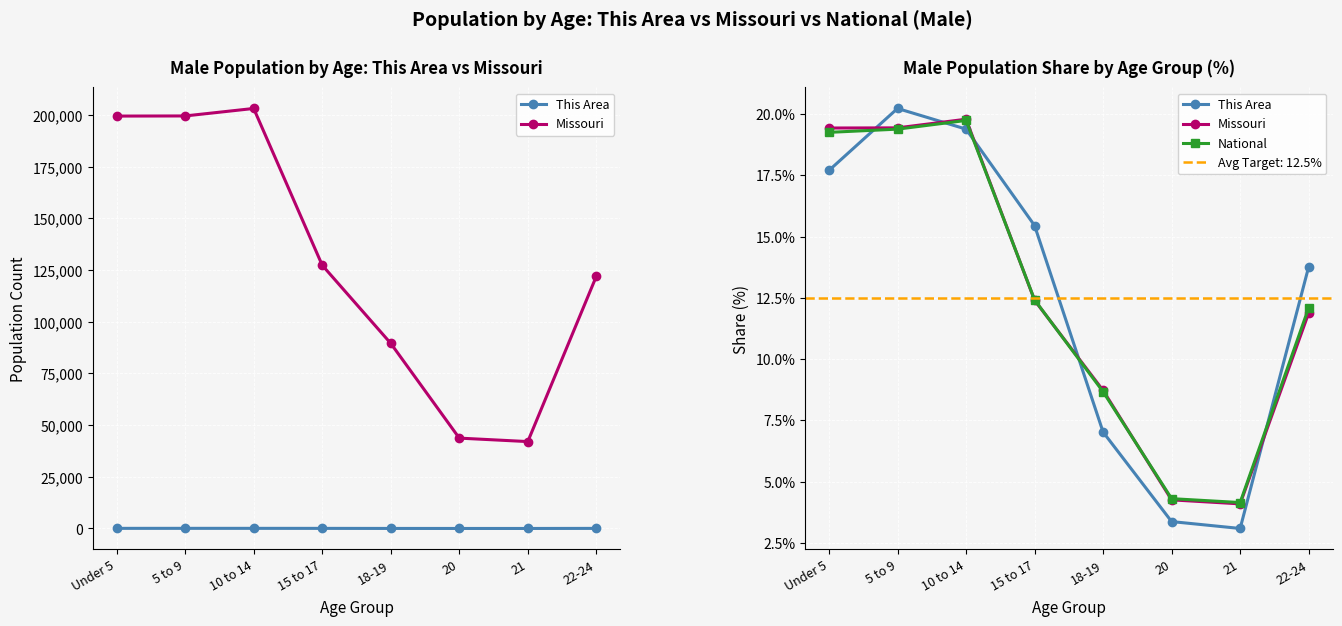

What is the label of the 7th point from the left?

21